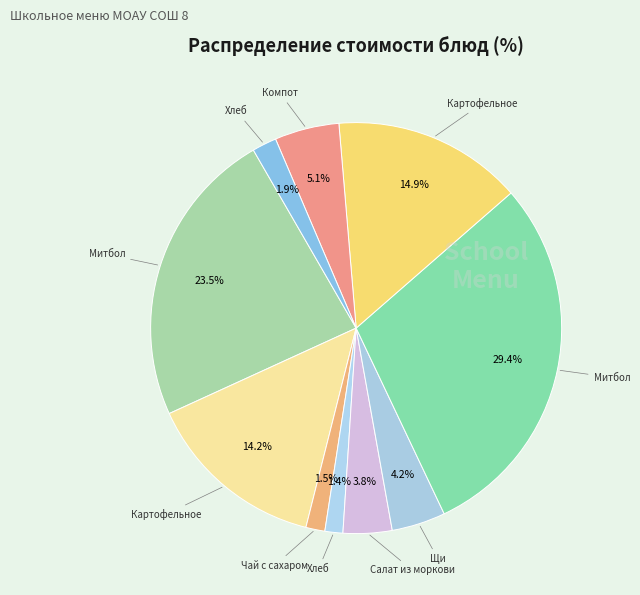

How many segments does this pie chart have?

10